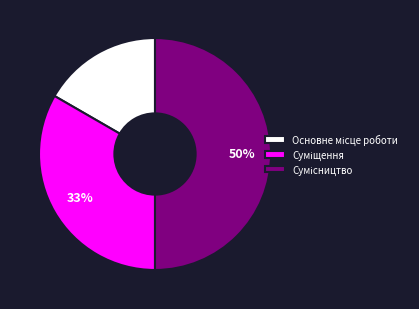

To the nearest percent, what is the difference between the largest and smallest slice percentages?

33%